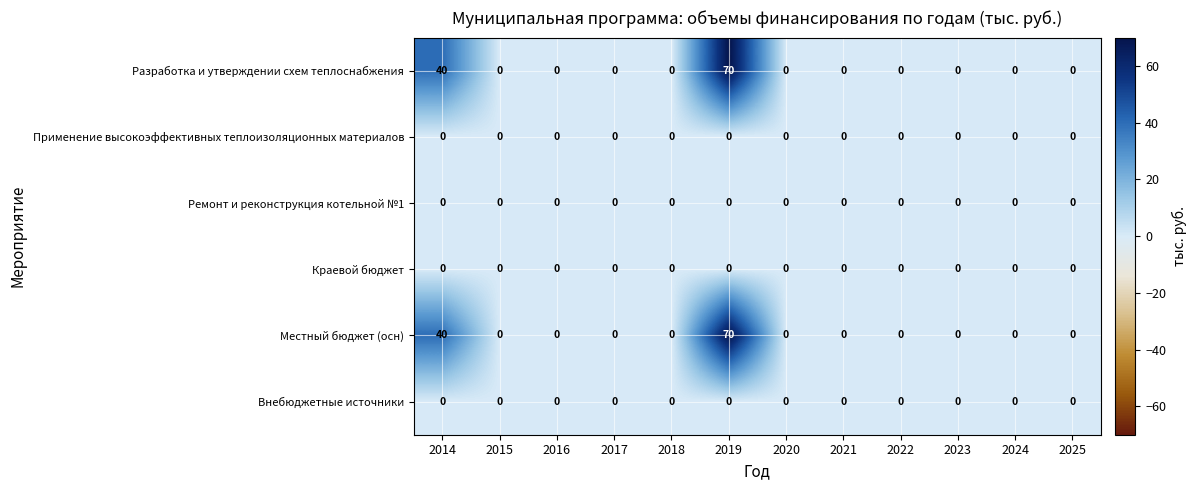

What is the average value of the Местный бюджет (осн) series?

9